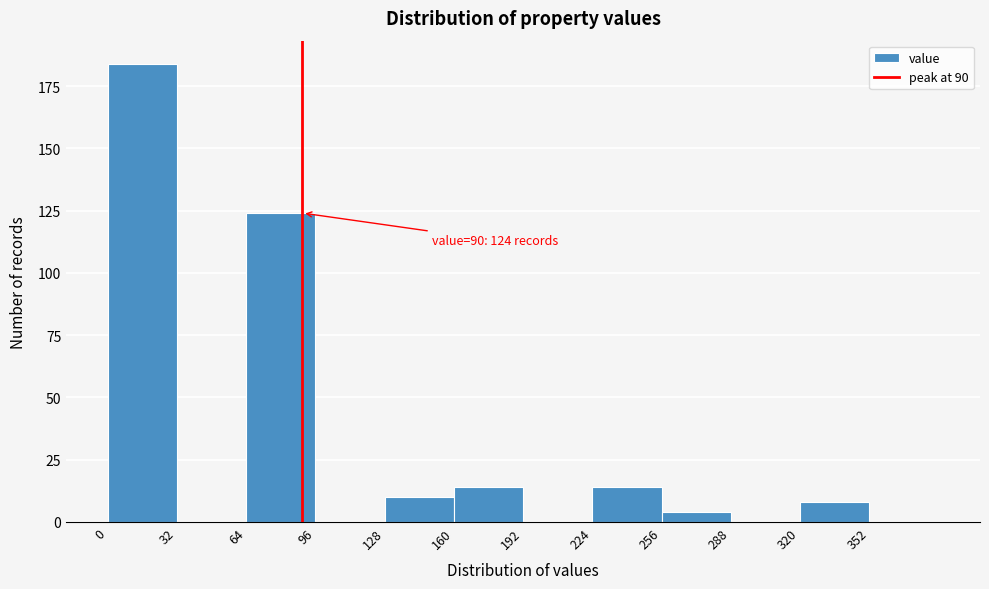

Which range on the x-axis has the tallest bar?

0 to 32